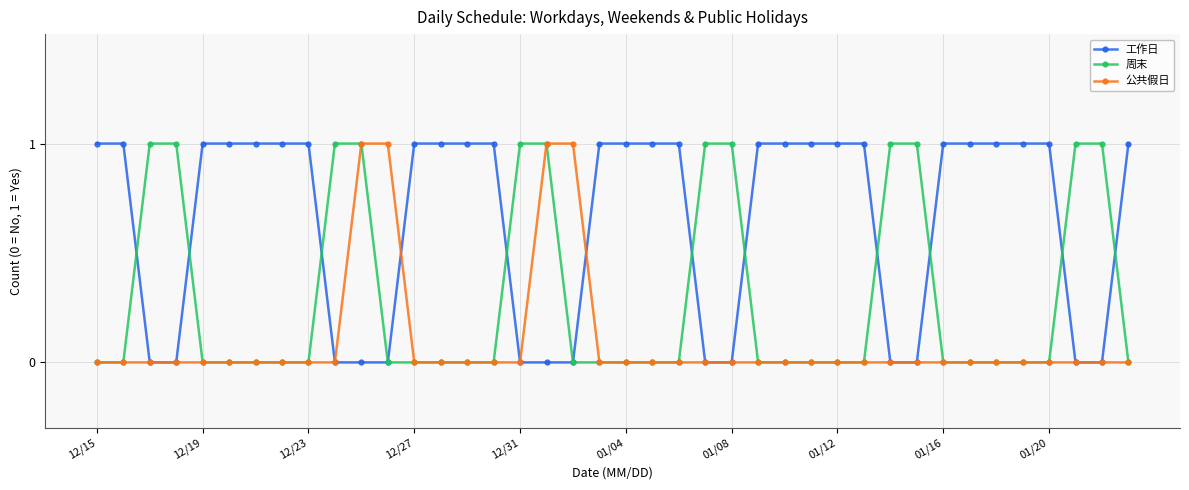

True or false: 公共假日 and 工作日 cross at least once.

True